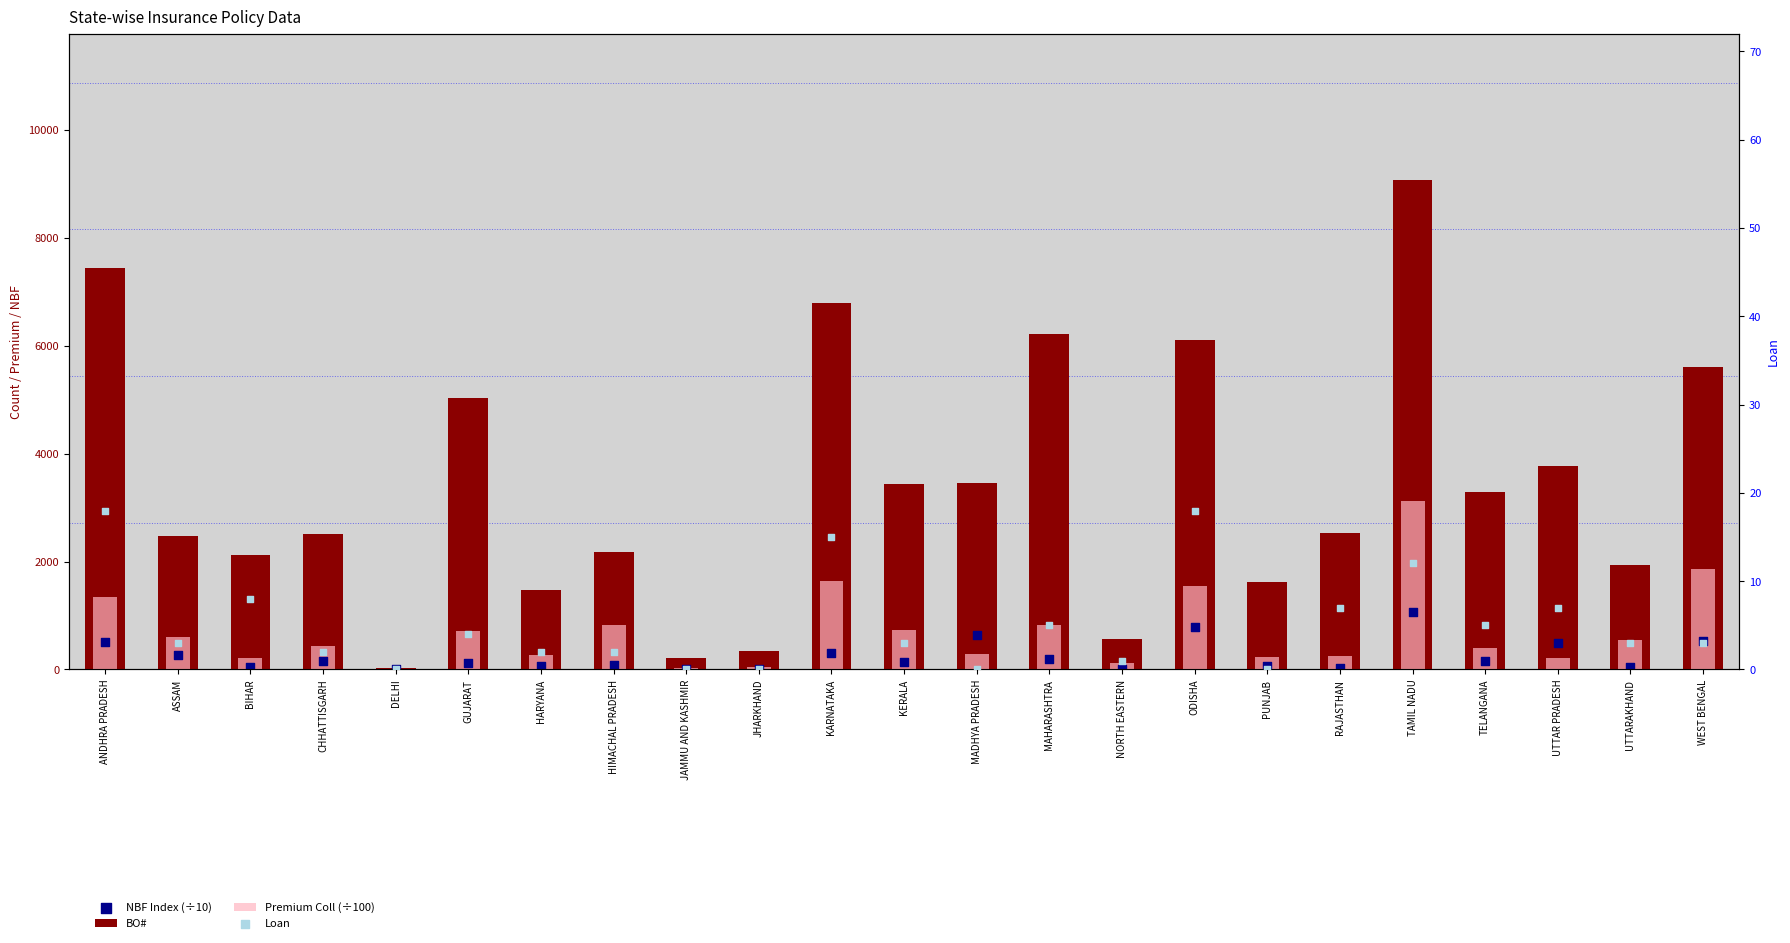

Which series reaches the maximum Y coordinate?

BO#